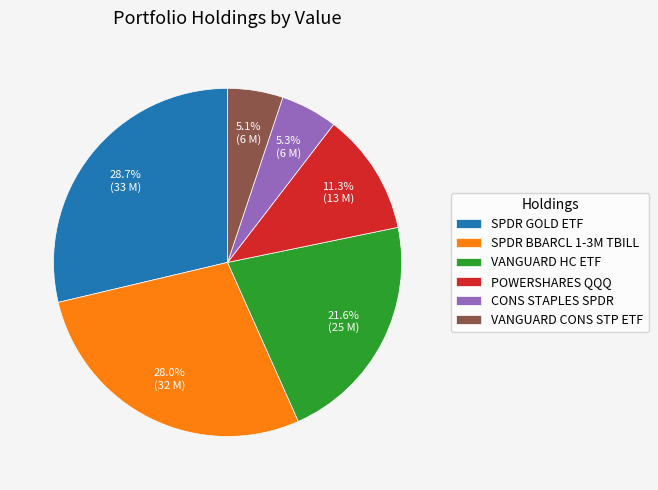

What percentage is NOT represented by VANGUARD HC ETF?

78.4%